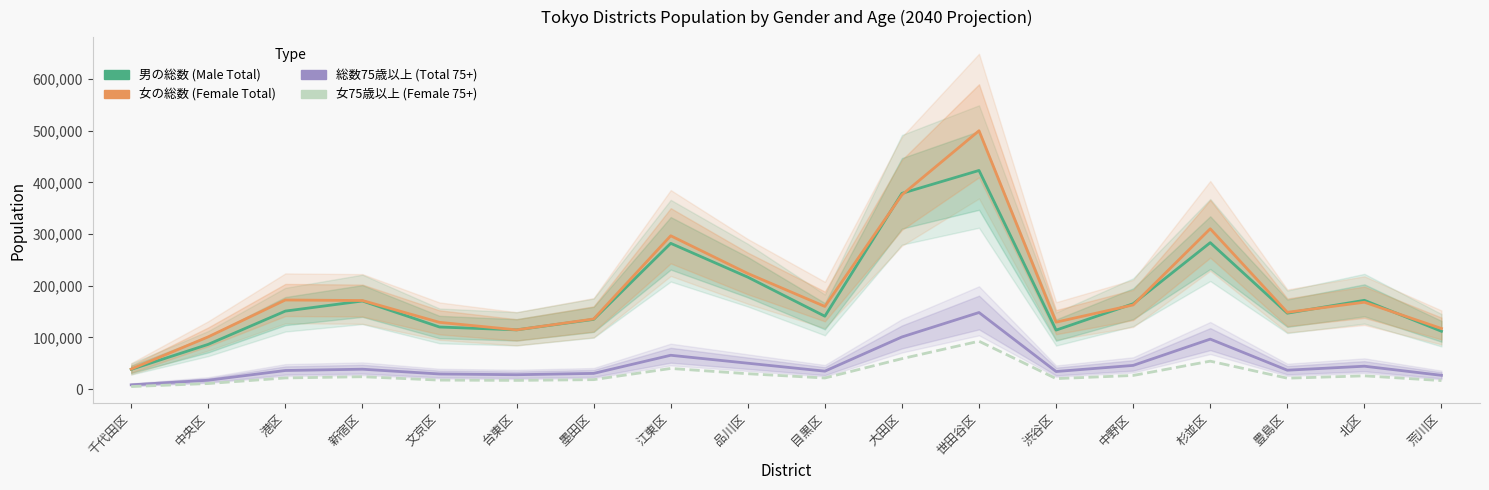

In 男の総数, how many points are higher than both neighbors (excluding endpoints)?

5